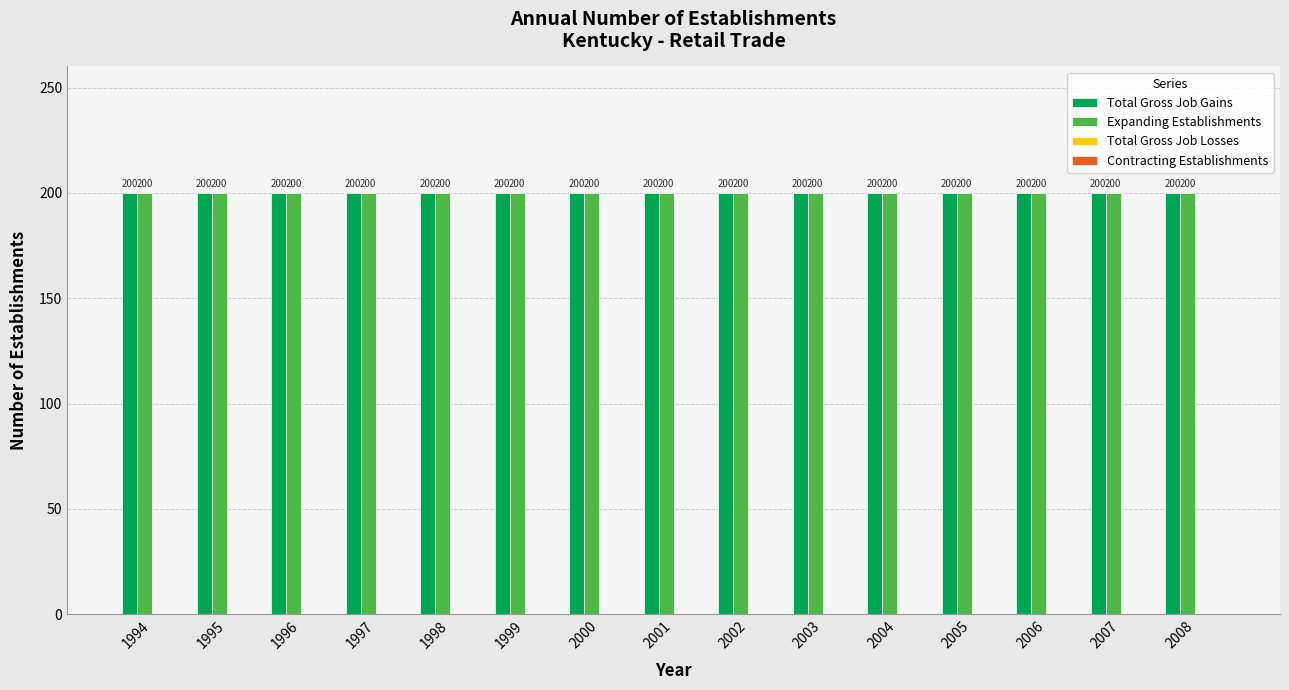

How many groups of bars are there?

15